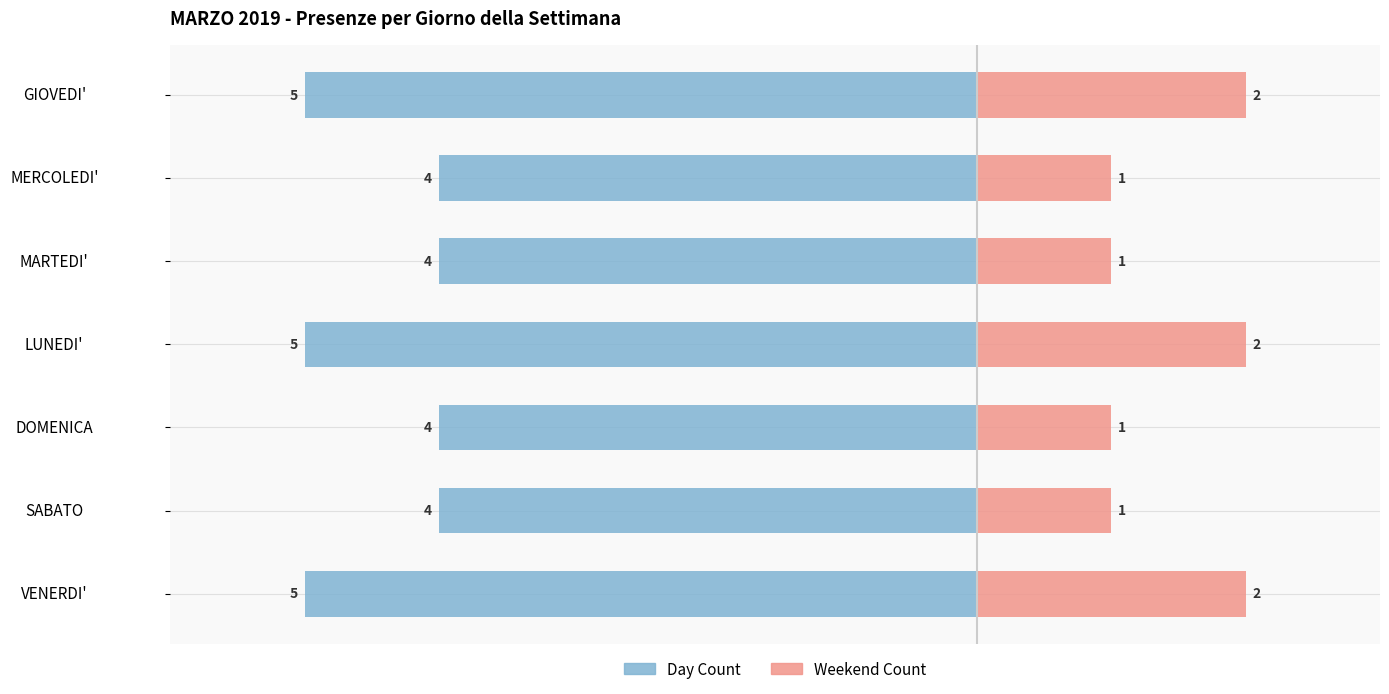

At how many categories does at least one series exceed 0?

7